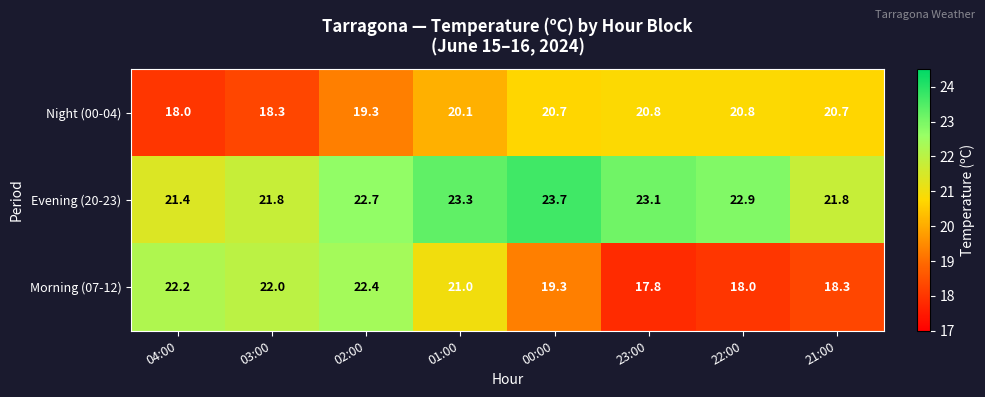

Where is Night (00-04) nearest to the value 19?

02:00